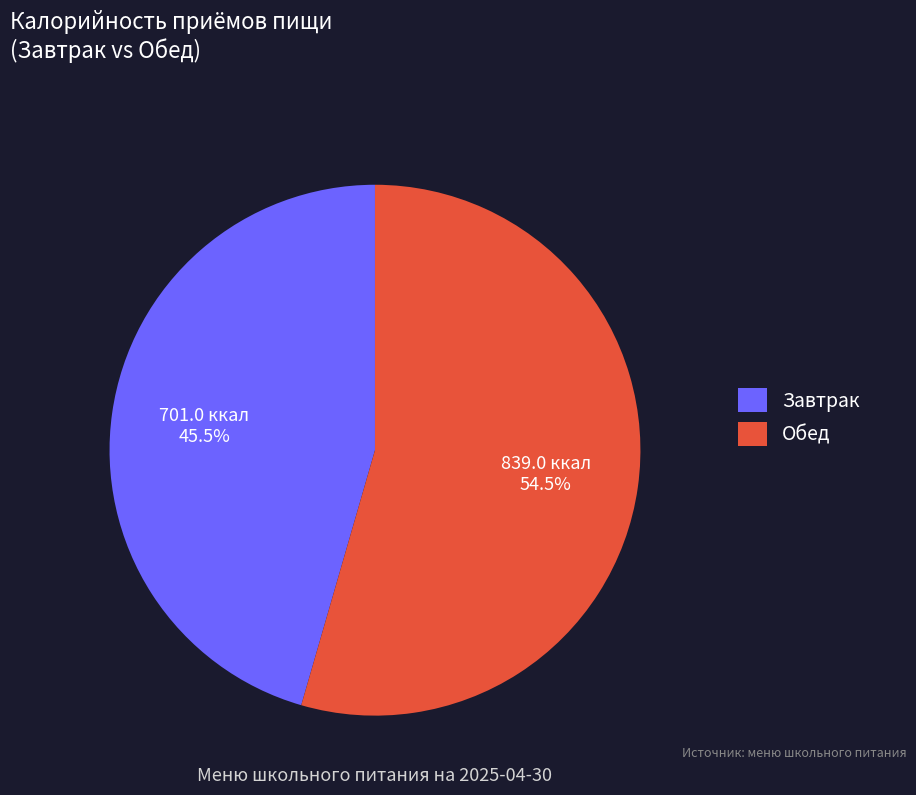

How much of the chart is everything except Обед?

45.5%